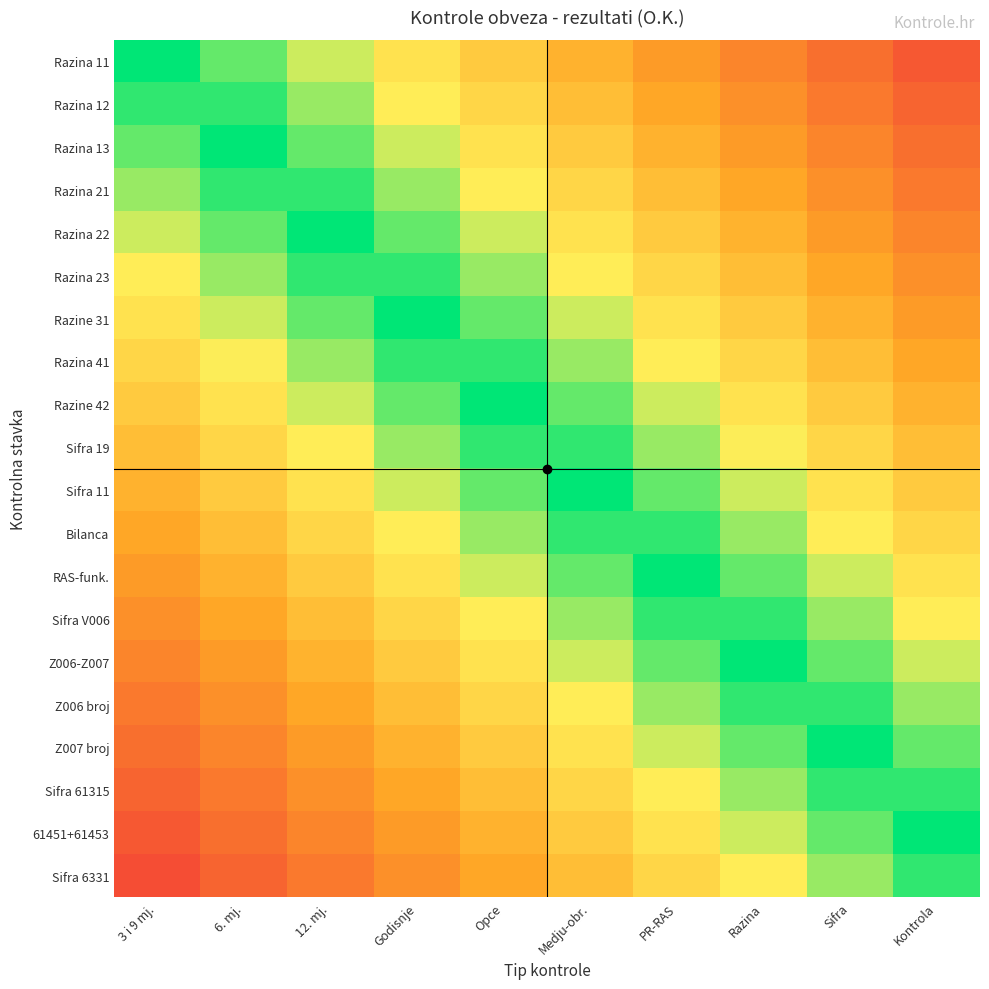

Reading right to left, extract all data points from this chart.

Razina 11: Kontrola=0.9	Sifra=0.8	Razina=0.7	PR-RAS=0.6	Medju-obr.=0.5	Opce=0.4	Godisnje=0.3	12. mj.=0.2	6. mj.=0.1	3 i 9 mj.=0.0
Razina 12: Kontrola=0.8	Sifra=0.8	Razina=0.6	PR-RAS=0.5	Medju-obr.=0.5	Opce=0.4	Godisnje=0.2	12. mj.=0.2	6. mj.=0.1	3 i 9 mj.=0.1
Razina 13: Kontrola=0.8	Sifra=0.7	Razina=0.6	PR-RAS=0.5	Medju-obr.=0.4	Opce=0.3	Godisnje=0.2	12. mj.=0.1	6. mj.=0.0	3 i 9 mj.=0.1
Razina 21: Kontrola=0.8	Sifra=0.7	Razina=0.5	PR-RAS=0.4	Medju-obr.=0.3	Opce=0.2	Godisnje=0.1	12. mj.=0.1	6. mj.=0.0	3 i 9 mj.=0.1
Razina 22: Kontrola=0.7	Sifra=0.6	Razina=0.5	PR-RAS=0.4	Medju-obr.=0.3	Opce=0.2	Godisnje=0.1	12. mj.=0.0	6. mj.=0.1	3 i 9 mj.=0.2
Razina 23: Kontrola=0.7	Sifra=0.6	Razina=0.4	PR-RAS=0.3	Medju-obr.=0.2	Opce=0.2	Godisnje=0.0	12. mj.=0.0	6. mj.=0.1	3 i 9 mj.=0.2
Razine 31: Kontrola=0.6	Sifra=0.5	Razina=0.4	PR-RAS=0.3	Medju-obr.=0.2	Opce=0.1	Godisnje=0.0	12. mj.=0.1	6. mj.=0.2	3 i 9 mj.=0.3
Razina 41: Kontrola=0.6	Sifra=0.5	Razina=0.3	PR-RAS=0.2	Medju-obr.=0.2	Opce=0.1	Godisnje=0.0	12. mj.=0.1	6. mj.=0.2	3 i 9 mj.=0.3
Razine 42: Kontrola=0.5	Sifra=0.4	Razina=0.3	PR-RAS=0.2	Medju-obr.=0.1	Opce=0.0	Godisnje=0.1	12. mj.=0.2	6. mj.=0.3	3 i 9 mj.=0.4
Sifra 19: Kontrola=0.5	Sifra=0.4	Razina=0.2	PR-RAS=0.1	Medju-obr.=0.0	Opce=0.0	Godisnje=0.2	12. mj.=0.2	6. mj.=0.3	3 i 9 mj.=0.5
Sifra 11: Kontrola=0.4	Sifra=0.3	Razina=0.2	PR-RAS=0.1	Medju-obr.=0.0	Opce=0.1	Godisnje=0.2	12. mj.=0.3	6. mj.=0.4	3 i 9 mj.=0.5
Bilanca: Kontrola=0.3	Sifra=0.2	Razina=0.1	PR-RAS=0.0	Medju-obr.=0.1	Opce=0.2	Godisnje=0.3	12. mj.=0.4	6. mj.=0.5	3 i 9 mj.=0.6
RAS-funk.: Kontrola=0.3	Sifra=0.2	Razina=0.1	PR-RAS=0.0	Medju-obr.=0.1	Opce=0.2	Godisnje=0.3	12. mj.=0.4	6. mj.=0.5	3 i 9 mj.=0.6
Sifra V006: Kontrola=0.2	Sifra=0.2	Razina=0.0	PR-RAS=0.1	Medju-obr.=0.2	Opce=0.2	Godisnje=0.4	12. mj.=0.5	6. mj.=0.6	3 i 9 mj.=0.7
Z006-Z007: Kontrola=0.2	Sifra=0.1	Razina=0.0	PR-RAS=0.1	Medju-obr.=0.2	Opce=0.3	Godisnje=0.4	12. mj.=0.5	6. mj.=0.6	3 i 9 mj.=0.7
Z006 broj: Kontrola=0.2	Sifra=0.1	Razina=0.1	PR-RAS=0.2	Medju-obr.=0.2	Opce=0.3	Godisnje=0.5	12. mj.=0.6	6. mj.=0.7	3 i 9 mj.=0.8
Z007 broj: Kontrola=0.1	Sifra=0.0	Razina=0.1	PR-RAS=0.2	Medju-obr.=0.3	Opce=0.4	Godisnje=0.5	12. mj.=0.6	6. mj.=0.7	3 i 9 mj.=0.8
Sifra 61315: Kontrola=0.1	Sifra=0.0	Razina=0.2	PR-RAS=0.2	Medju-obr.=0.3	Opce=0.4	Godisnje=0.6	12. mj.=0.6	6. mj.=0.8	3 i 9 mj.=0.8
61451+61453: Kontrola=0.0	Sifra=0.1	Razina=0.2	PR-RAS=0.3	Medju-obr.=0.4	Opce=0.5	Godisnje=0.6	12. mj.=0.7	6. mj.=0.8	3 i 9 mj.=0.9
Sifra 6331: Kontrola=0.0	Sifra=0.1	Razina=0.2	PR-RAS=0.3	Medju-obr.=0.4	Opce=0.5	Godisnje=0.6	12. mj.=0.8	6. mj.=0.8	3 i 9 mj.=0.9